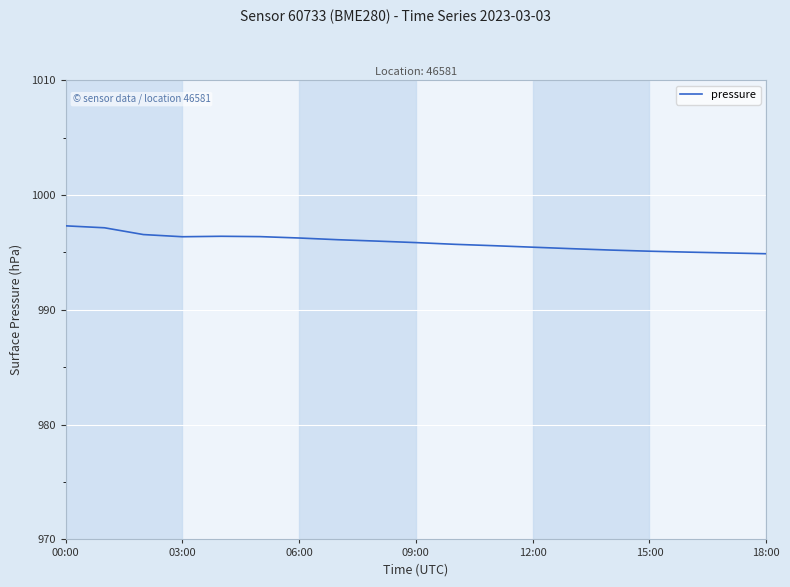

What is the maximum value shown in the chart?

997.3